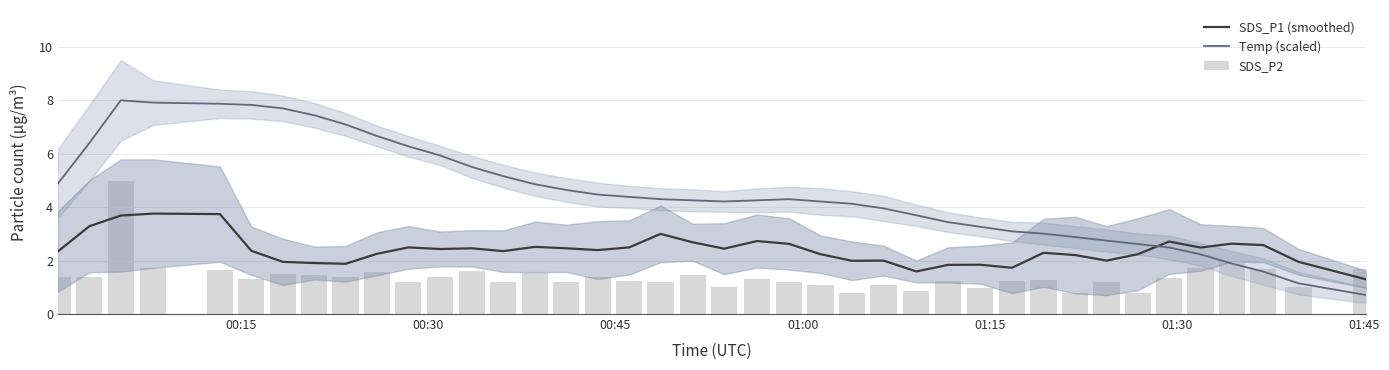

Which series has the widest spread of values?

Temp (scaled)